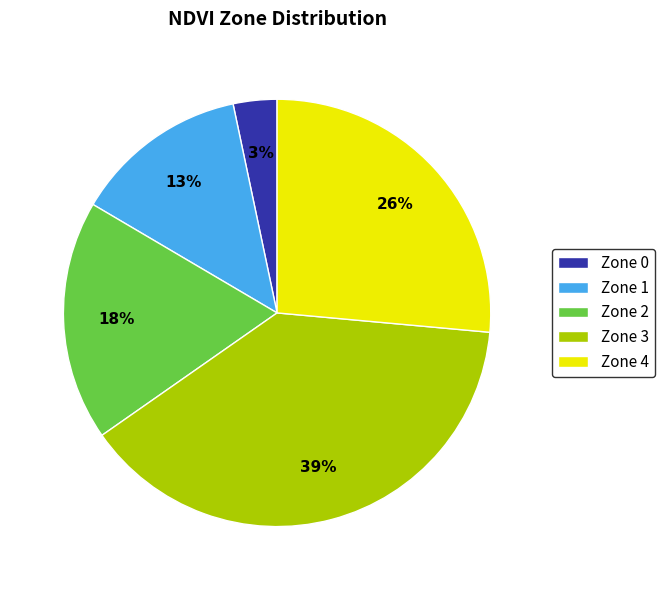

To the nearest percent, what is the average slice percentage?

20%